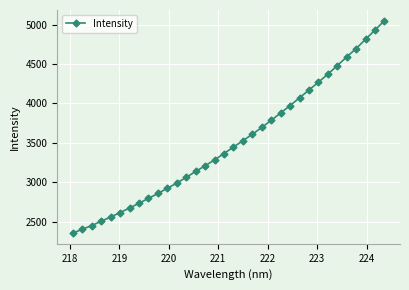

What is the minimum value shown in the chart?

2354.1